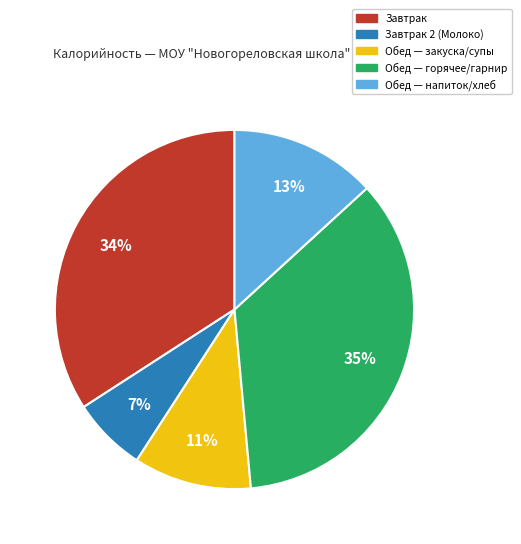

To the nearest percent, what is the average slice percentage?

20%